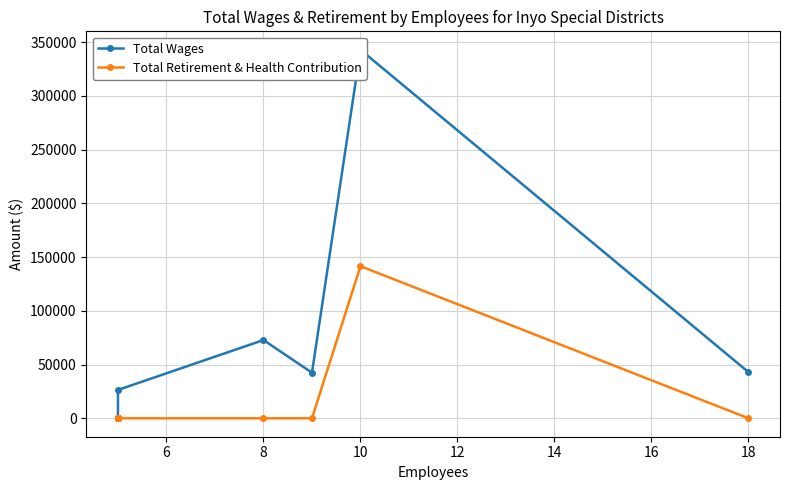

What is the label of the 11th point from the left?

18